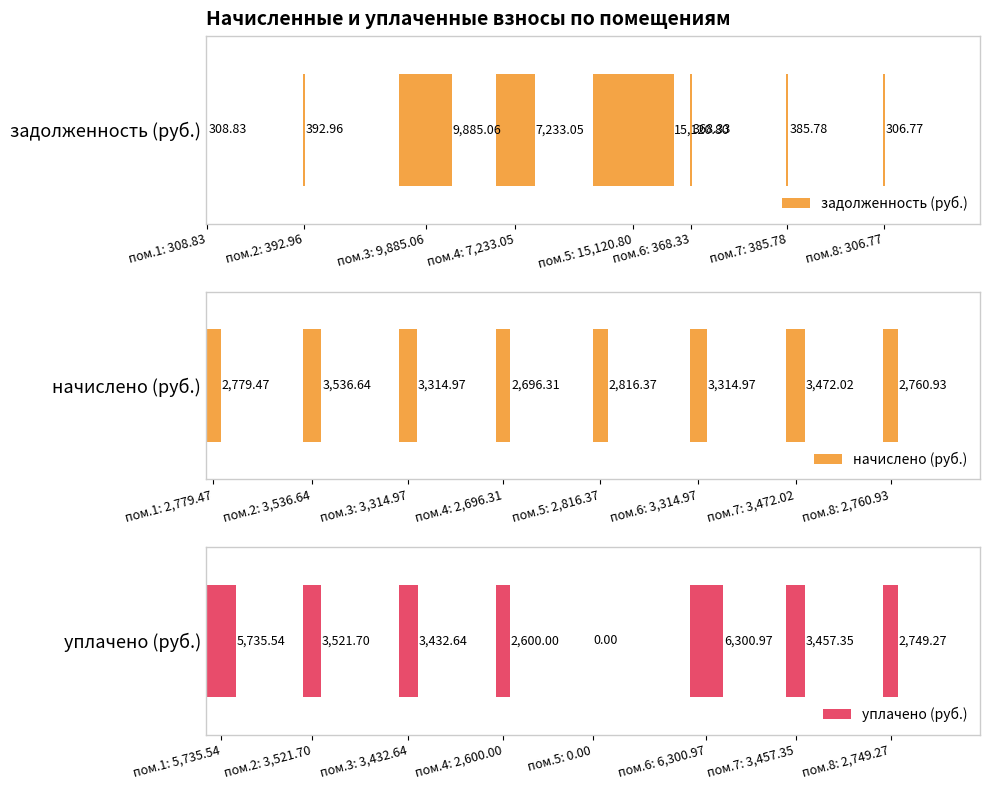

What is the difference between the highest and lowest values at пом.6: 368.33?

5932.6